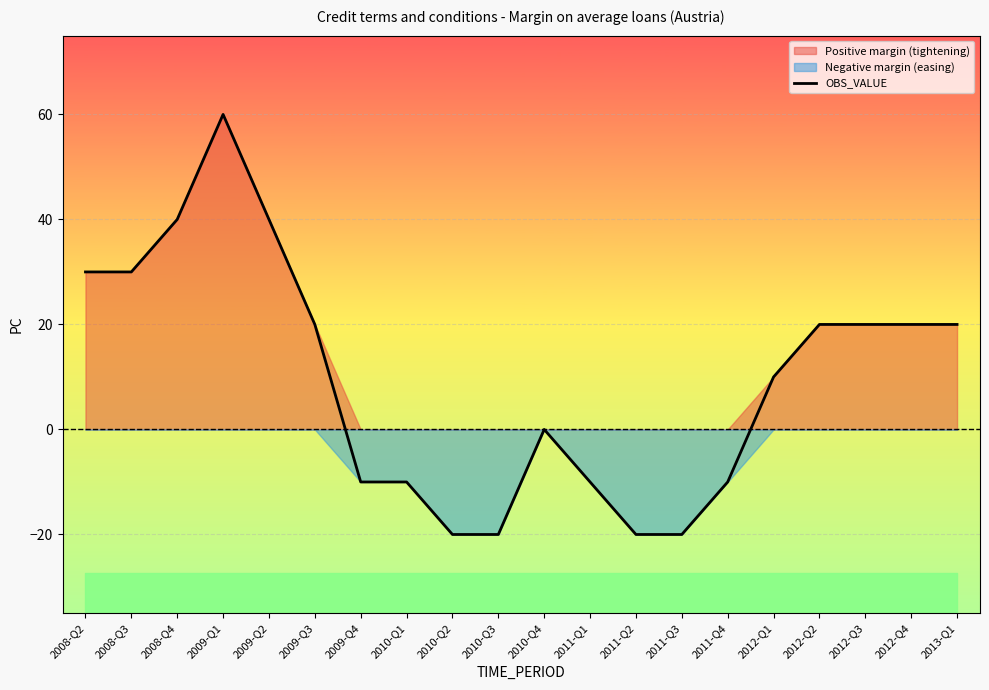

Which category has the highest value across all series?

2009-Q1